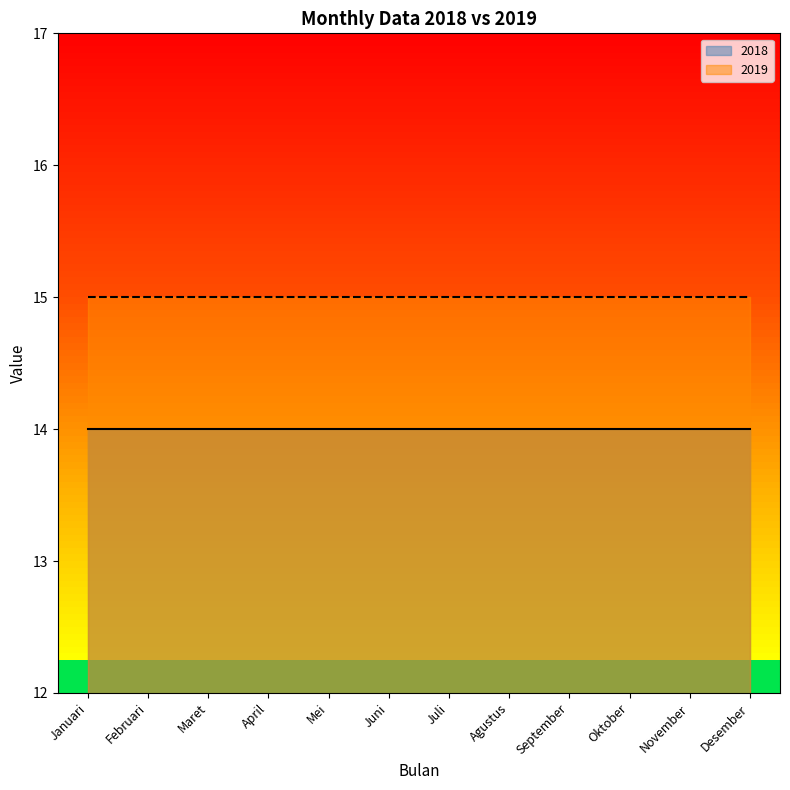

What position from the right is Januari?

12